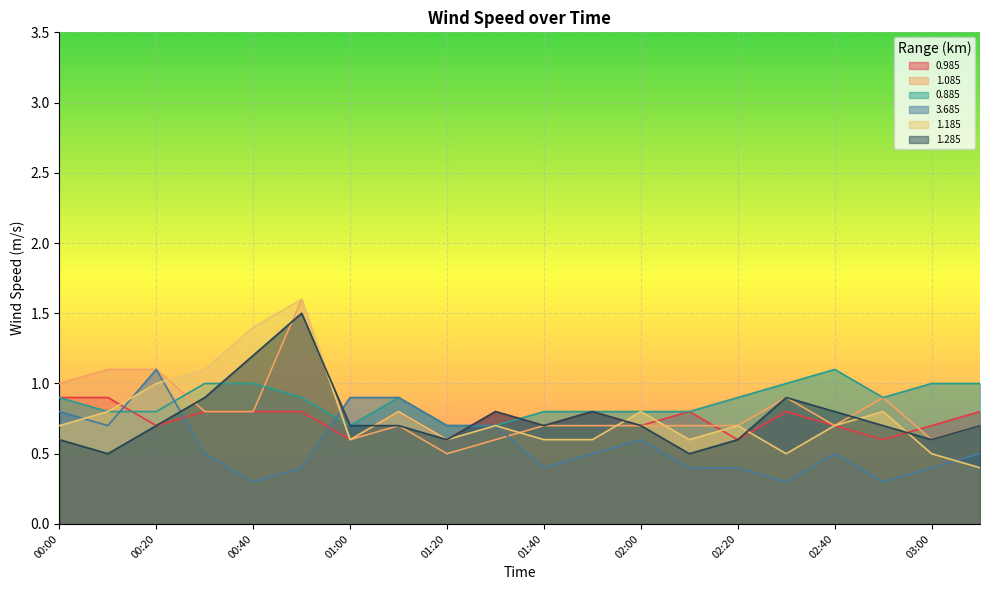

Which label corresponds to the smallest value in the chart?

00:40